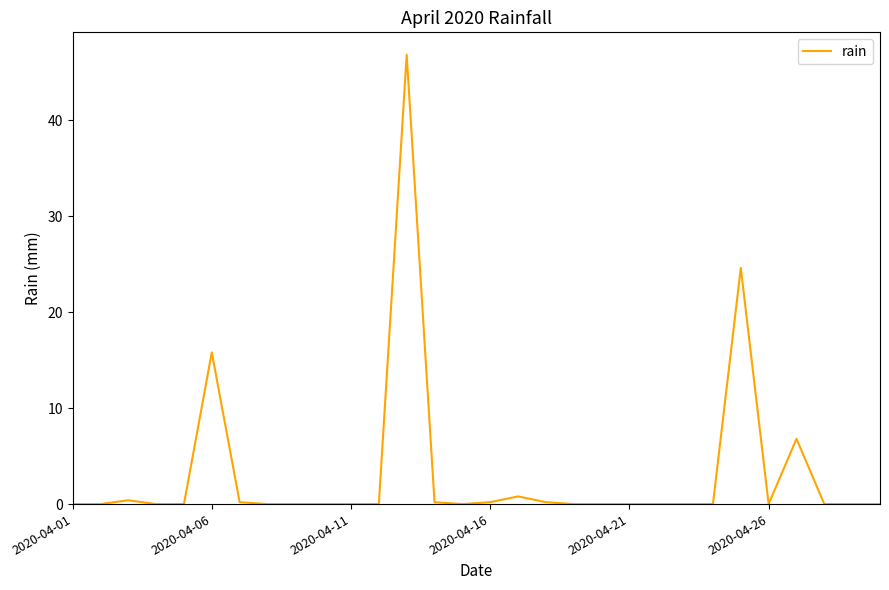

What is the sum of all values?

96.0